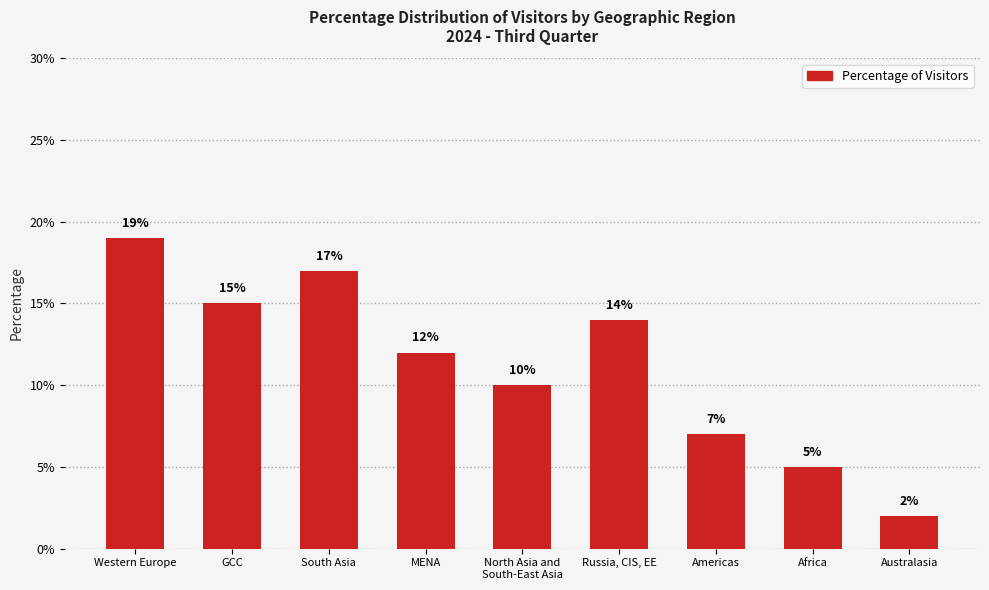

Reading left to right, transcribe all the data shown in this chart.

Western Europe=0.2	GCC=0.1	South Asia=0.2	MENA=0.1	North Asia and
South-East Asia=0.1	Russia, CIS, EE=0.1	Americas=0.1	Africa=0.1	Australasia=0.0